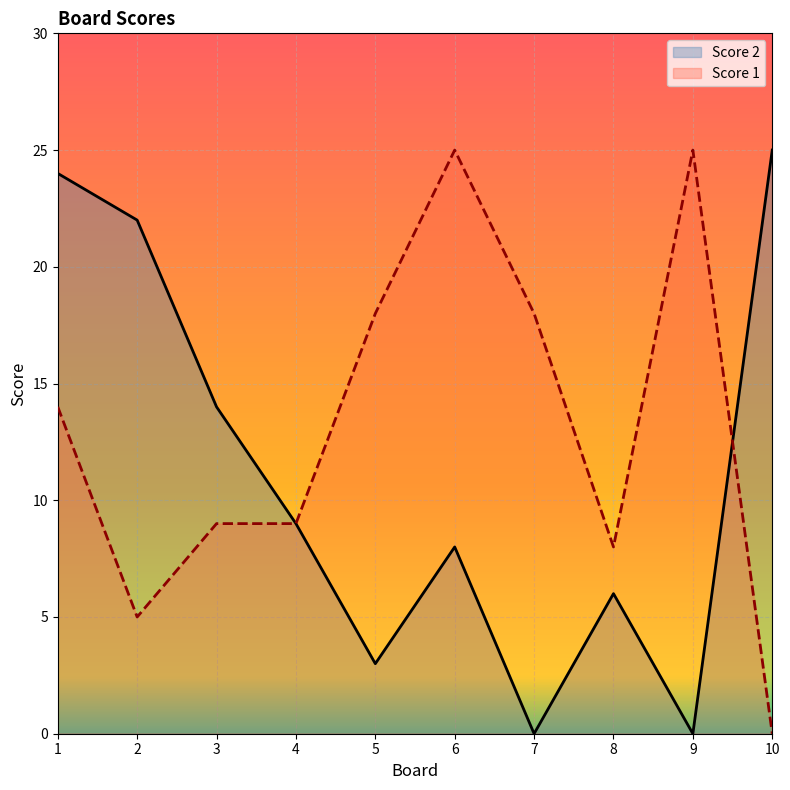

The value of Score 2 at 2 is 22. True or false?

True